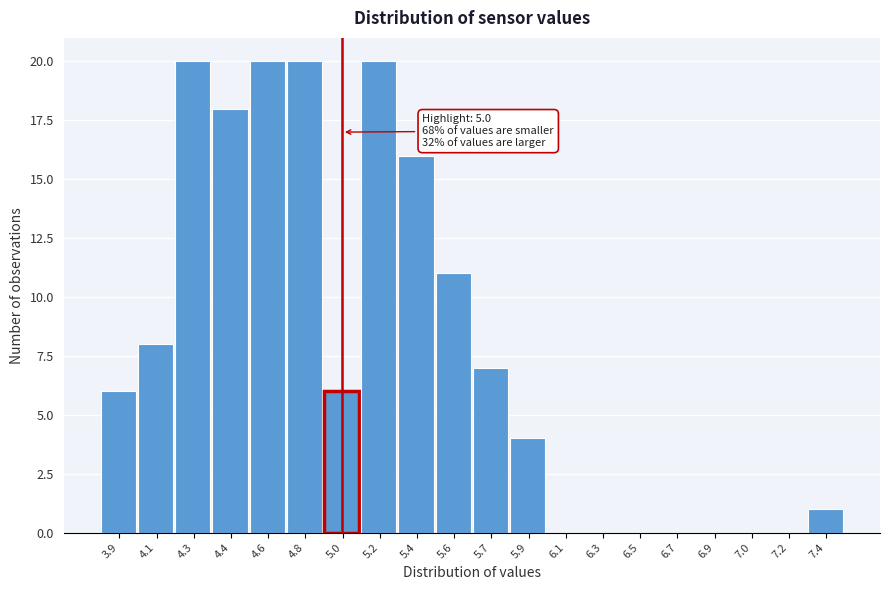

Reading right to left, what are all the values shown in this chart?

7.4=1	7.2=0	7.0=0	6.9=0	6.7=0	6.5=0	6.3=0	6.1=0	5.9=4	5.7=7	5.6=11	5.4=16	5.2=20	5.0=6	4.8=20	4.6=20	4.4=18	4.3=20	4.1=8	3.9=6